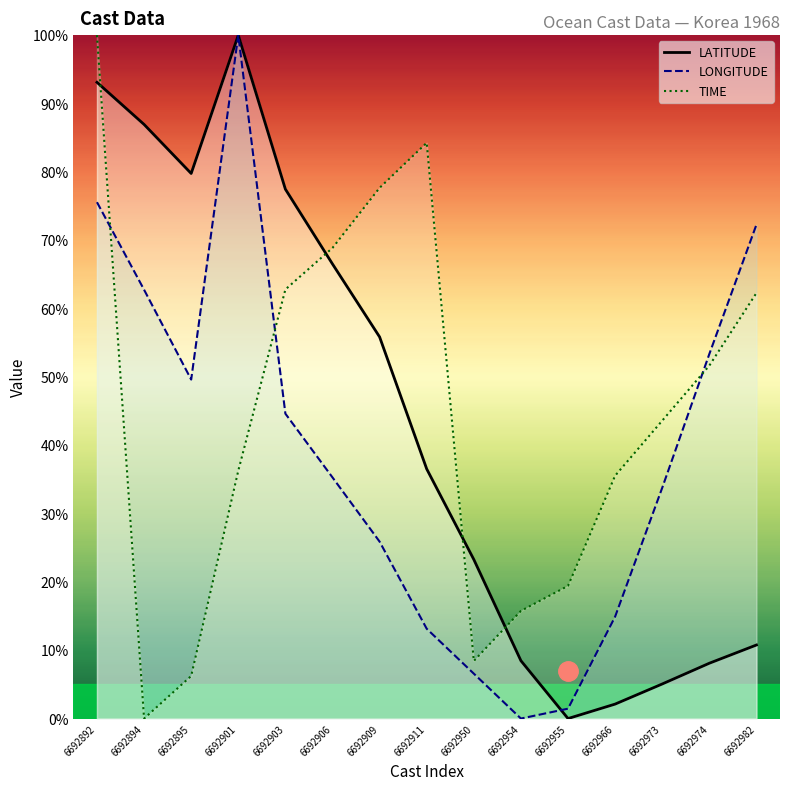

What is the difference between the TIME values at 6692982 and 6692901?

26.0